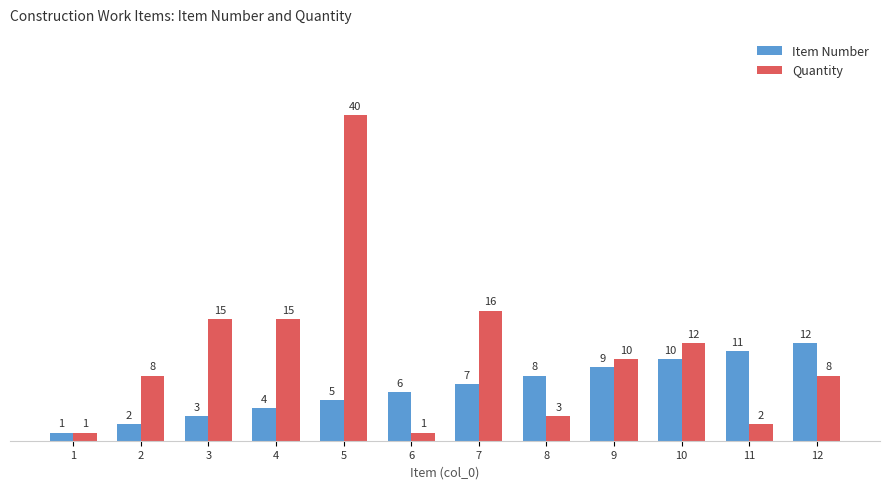

Is it true that Item Number equals 12 at 12?

True